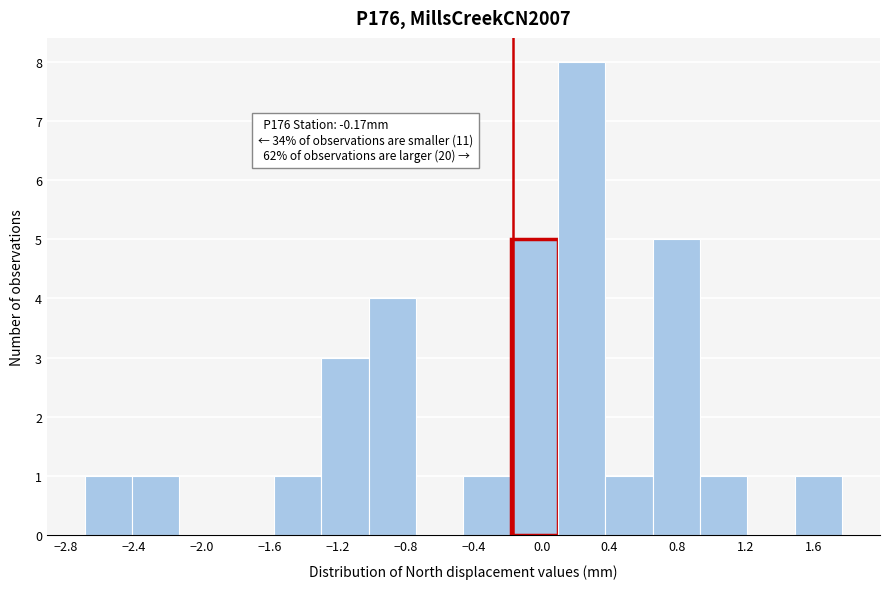

Over which range of the x-axis is the bar tallest?

0.10 to 0.40